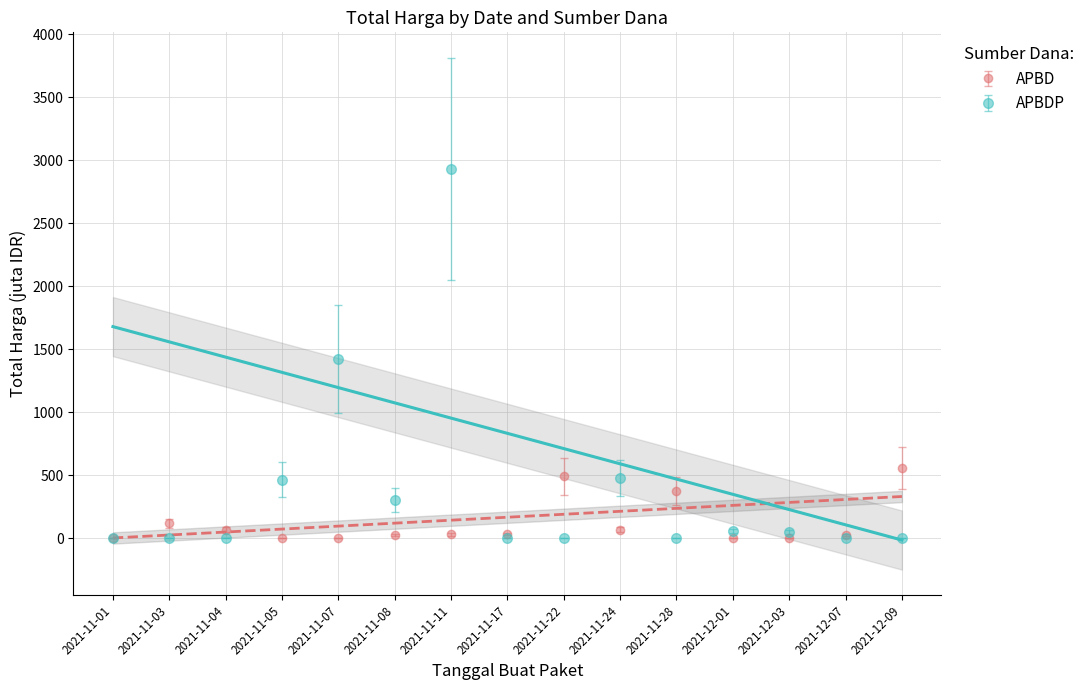

Rank the categories by value from lowest to highest.

2021-11-01, 2021-11-03, 2021-11-04, 2021-11-17, 2021-11-22, 2021-11-28, 2021-12-07, 2021-12-09, 2021-12-03, 2021-12-01, 2021-11-08, 2021-11-05, 2021-11-24, 2021-11-07, 2021-11-11